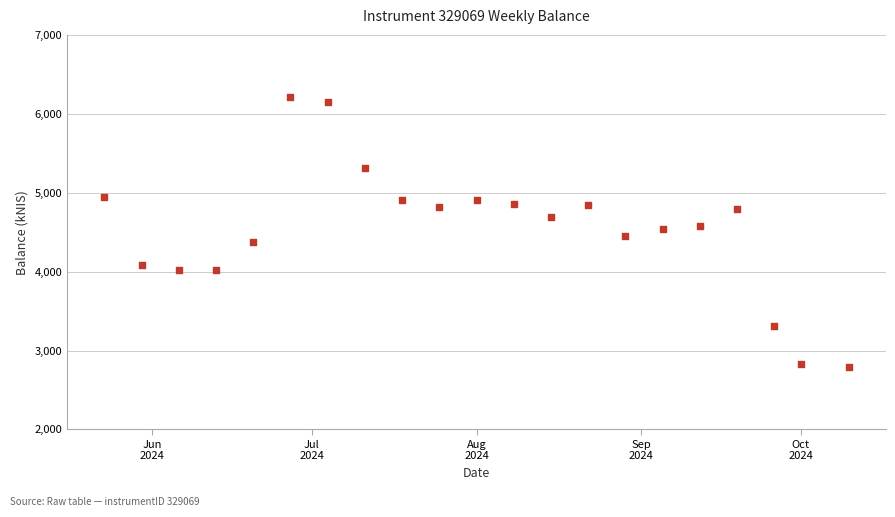

What is the range of X values (max minus min)?

140.0